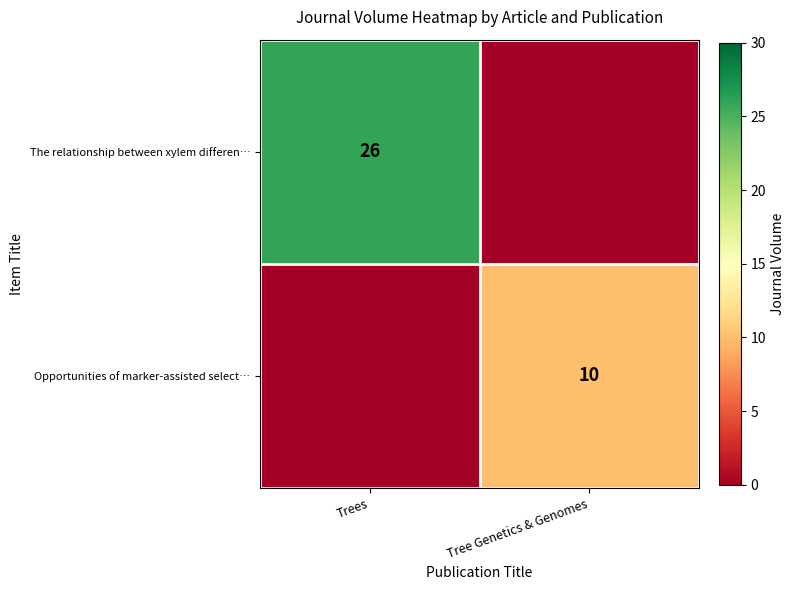

The The relationship between xylem differen… series shows 26 at Trees. True or false?

True